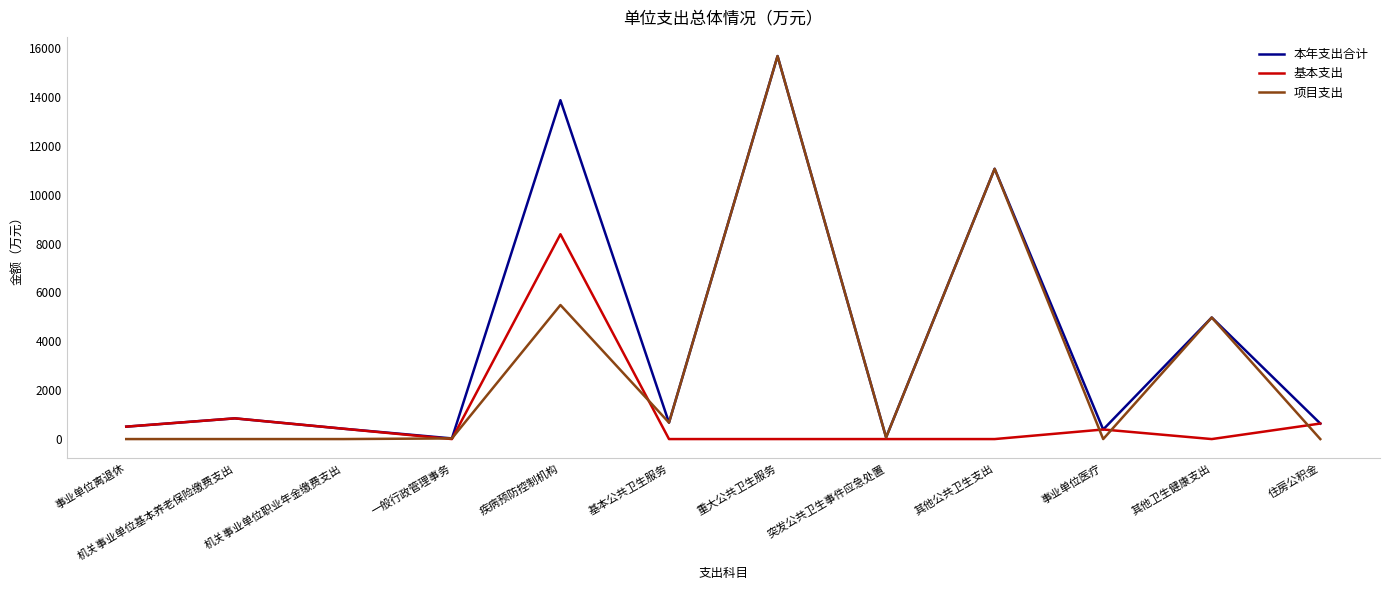

What is the difference between the highest and lowest values at 事业单位医疗?

392.0